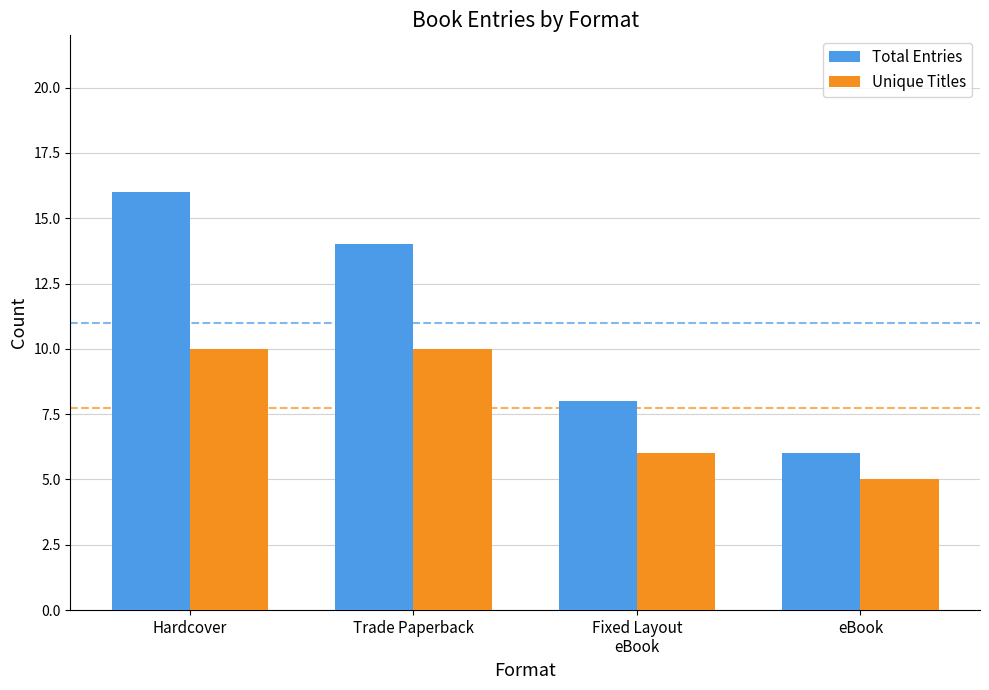

What is the greatest value displayed?

16